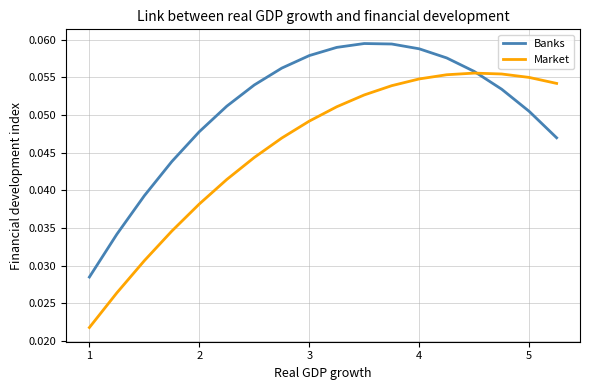

List the series in order of their overall mean, highest first.

Banks, Market